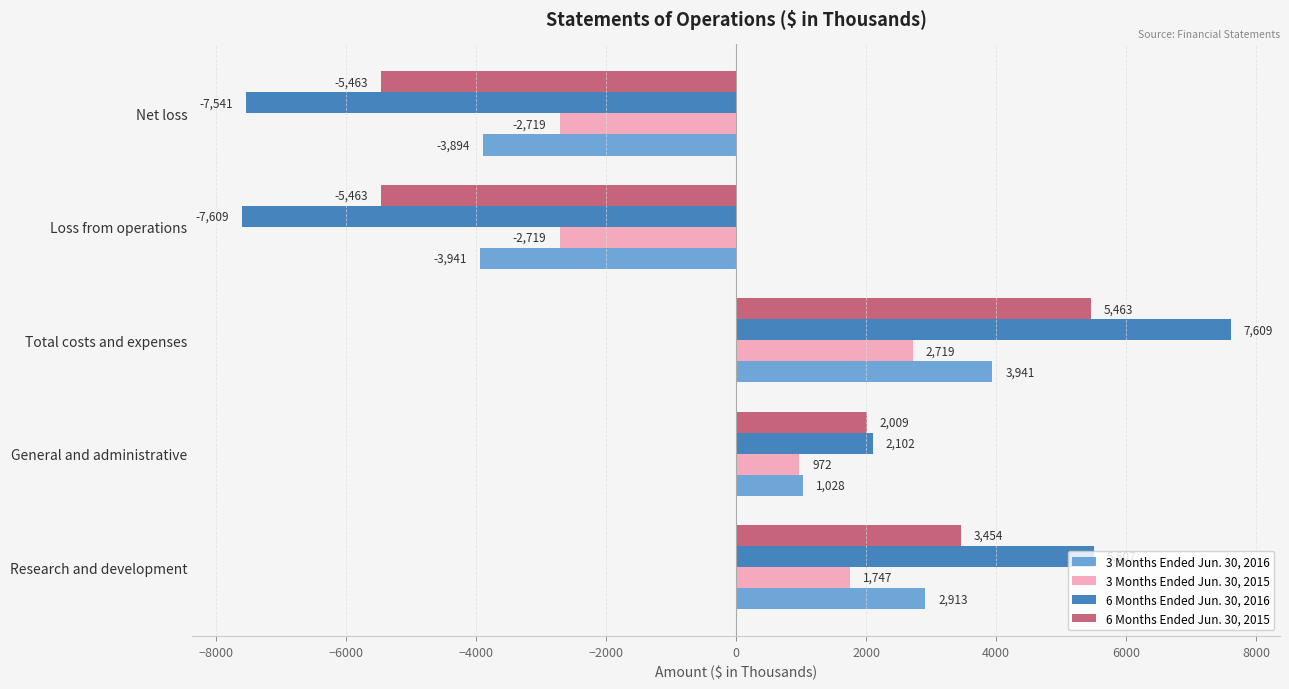

What is the sum of all 3 Months Ended Jun. 30, 2016 values?

47